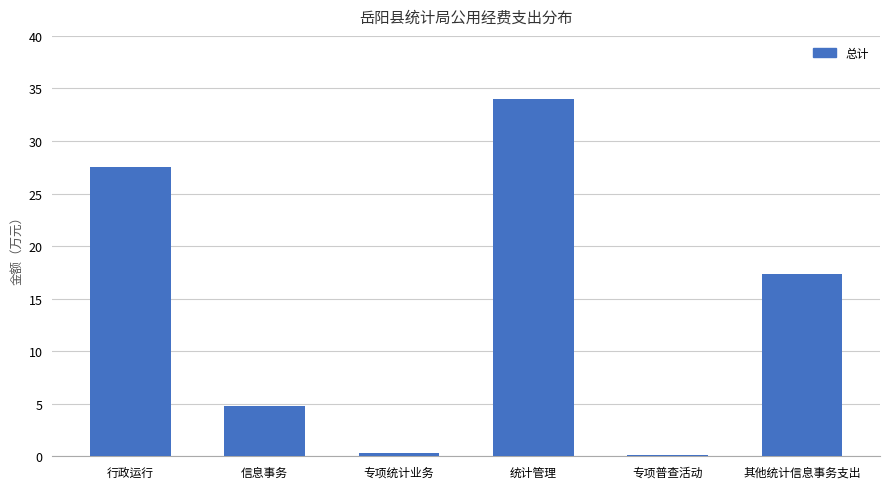

True or false: the data shows 11.0 at 行政运行.

False